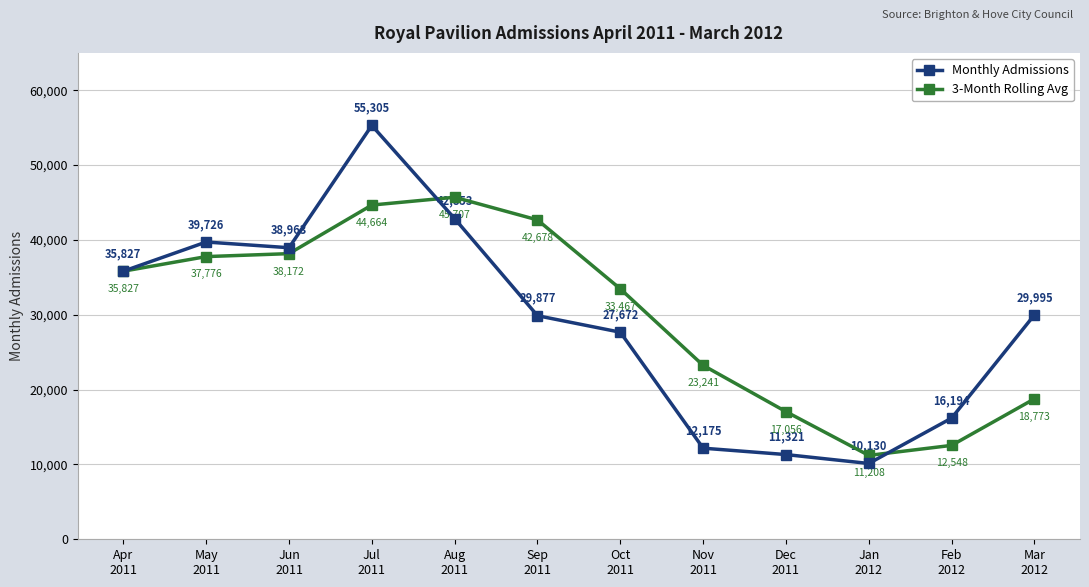

Which category has the highest value in the 3-Month Rolling Avg series?

Aug
2011